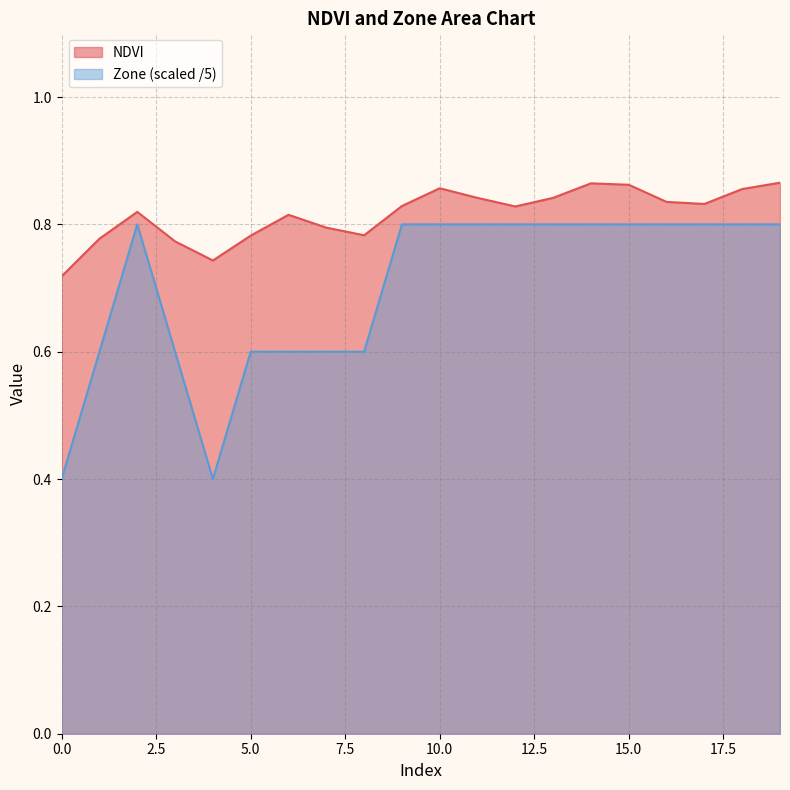

How many interior local valleys does the NDVI series have?

4